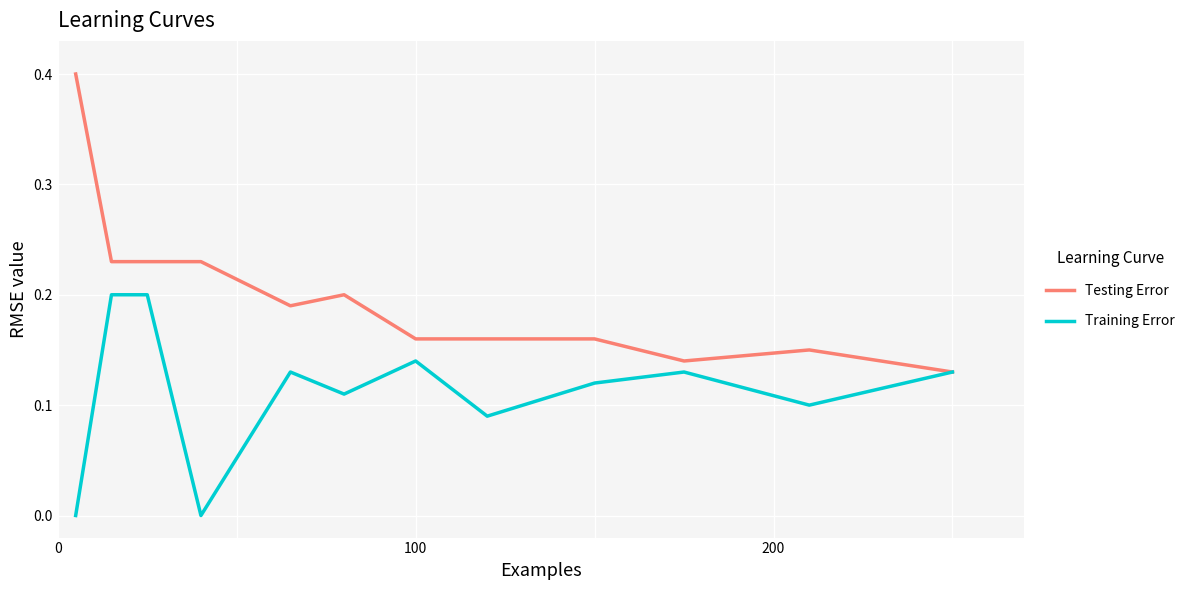

How many Training Error values are between 0 and 1?

12